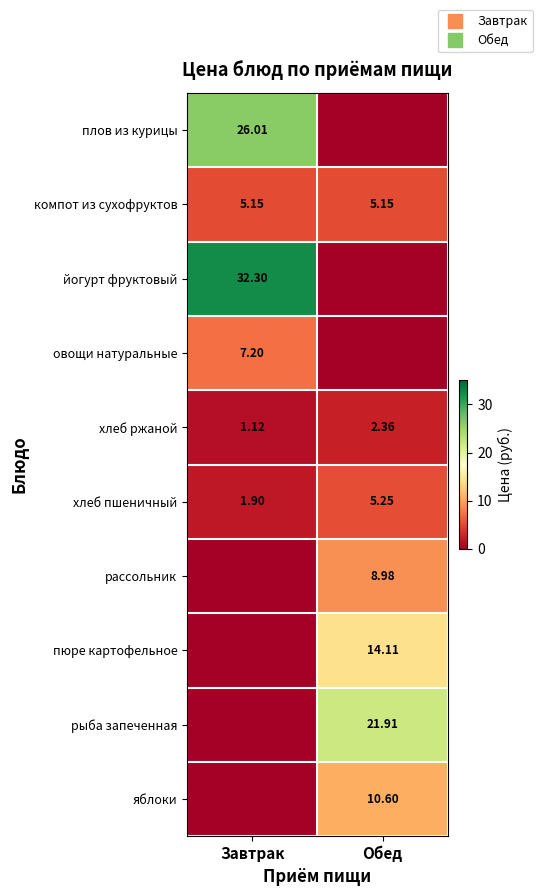

At which label does йогурт фруктовый first exceed 32?

Завтрак